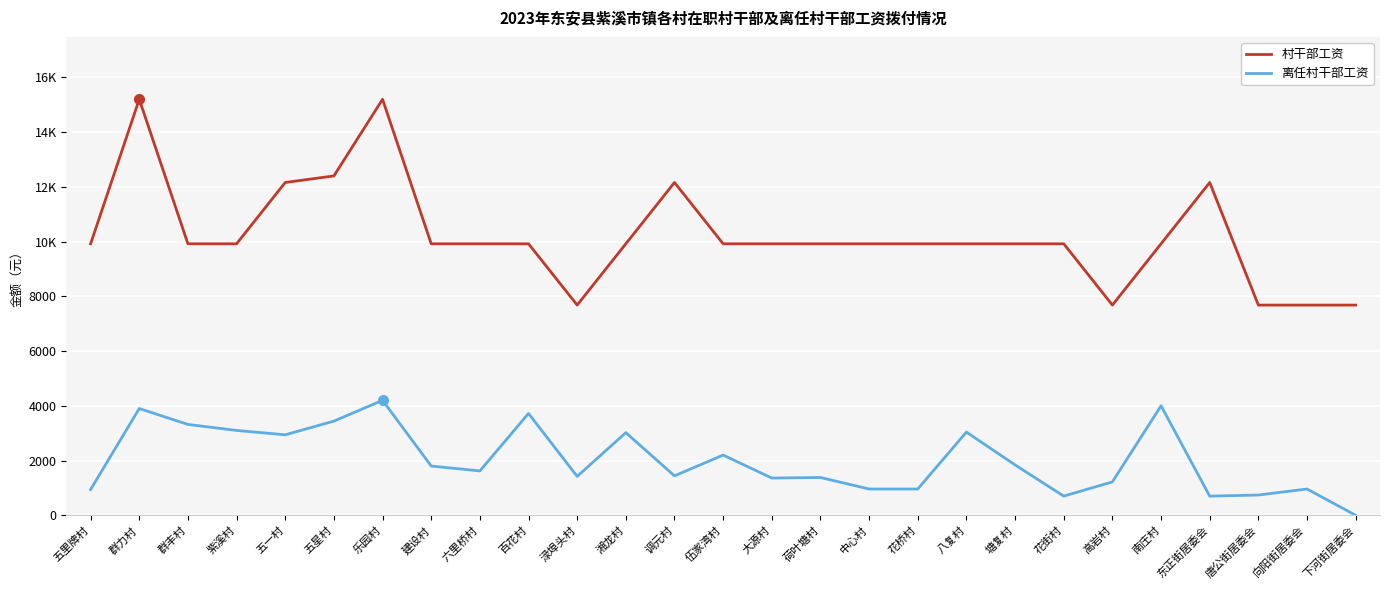

What is the value of the 村干部工资 point at the 9th from the left?

9920